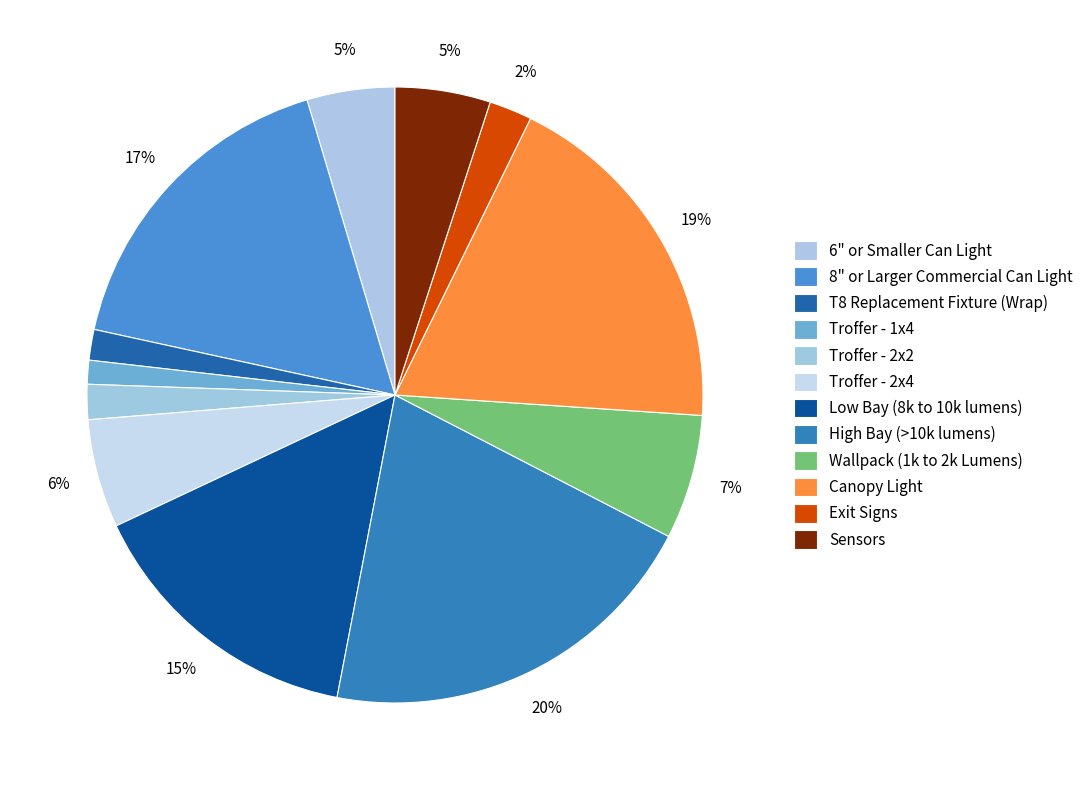

Does any single category account for the majority?

No